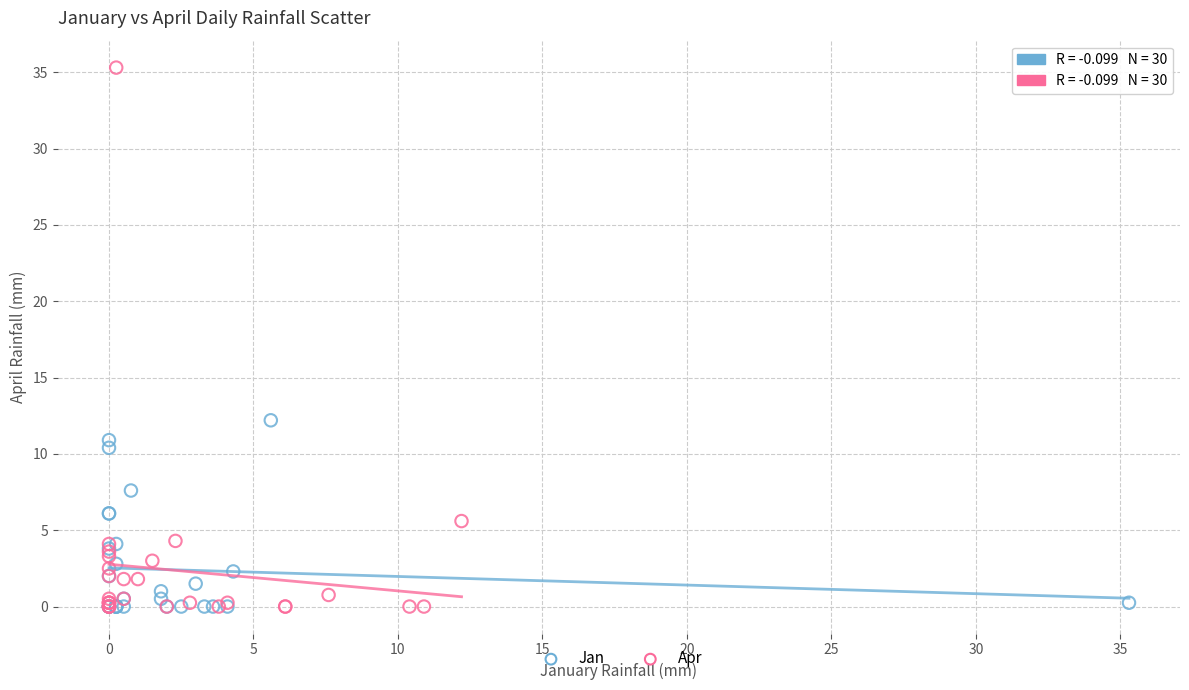

Which series reaches the maximum Y coordinate?

Apr